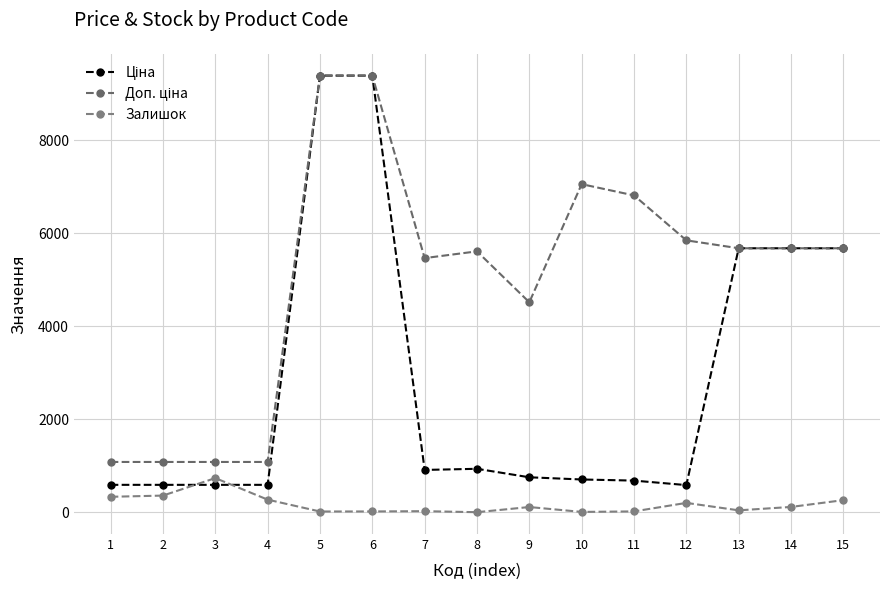

At which label does Ціна reach its peak?

5